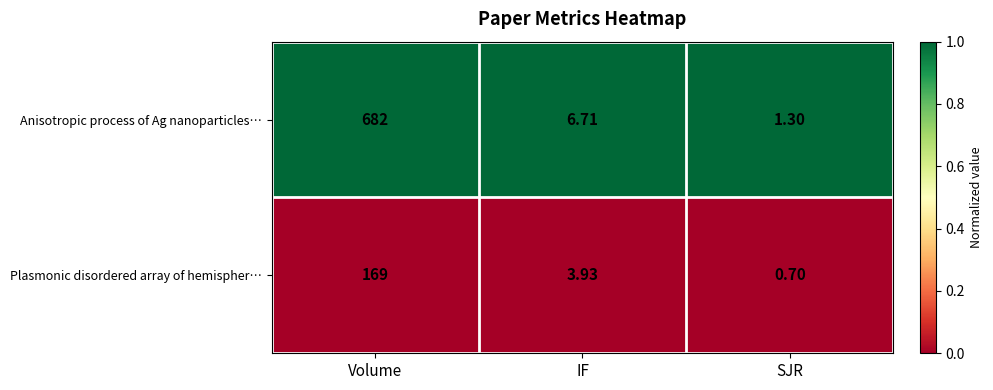

At which category is the sum across all series the highest?

Volume